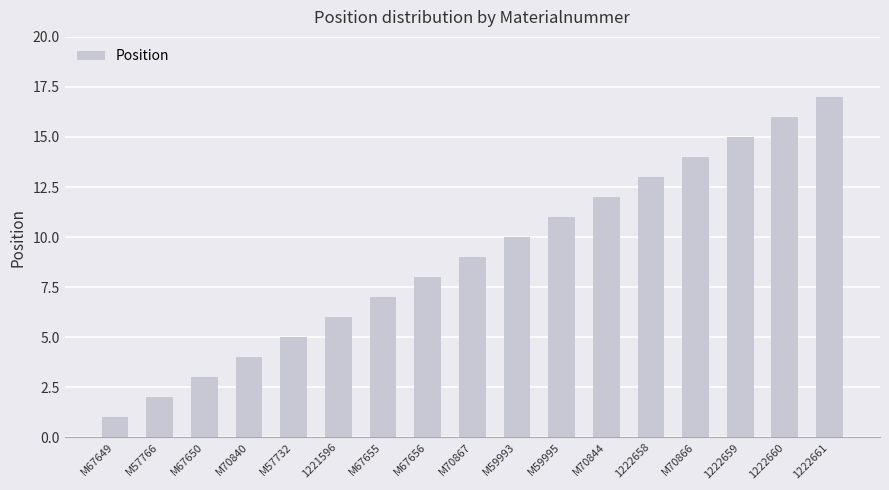

The value at M67655 is 7. True or false?

True